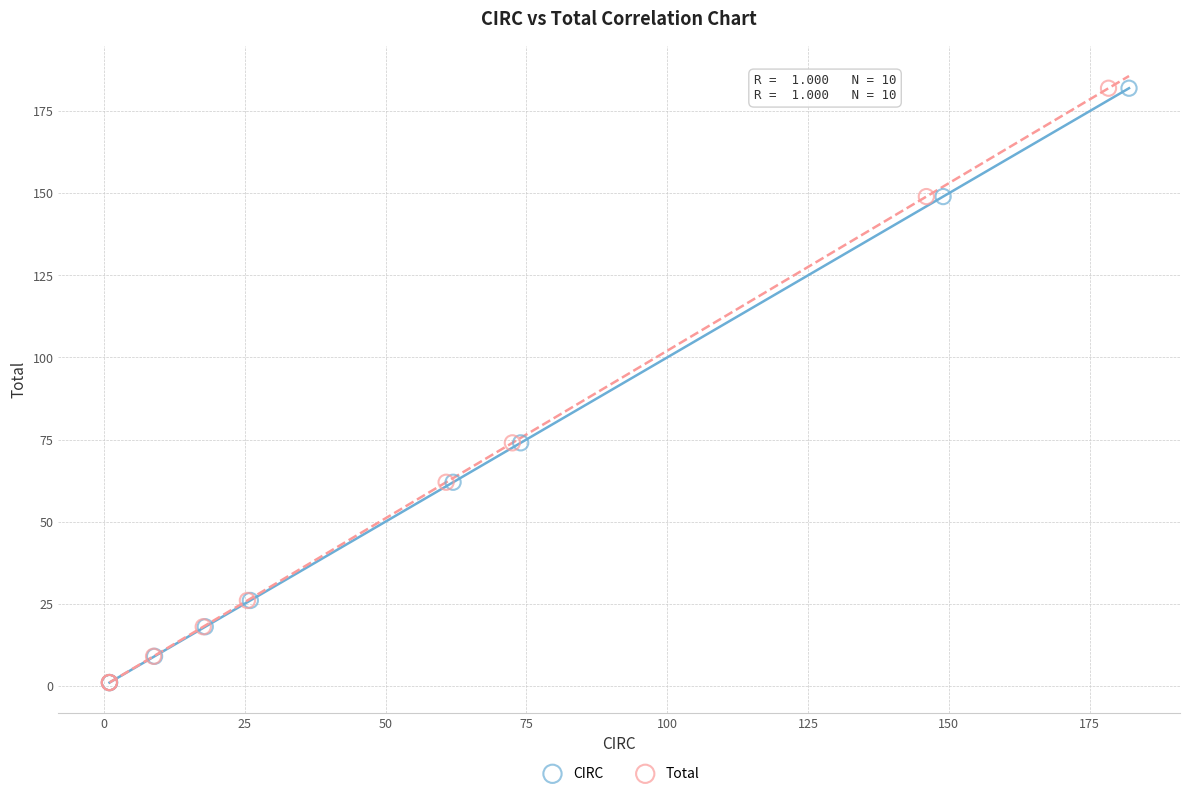

What are all the series names shown in the legend?

CIRC, Total